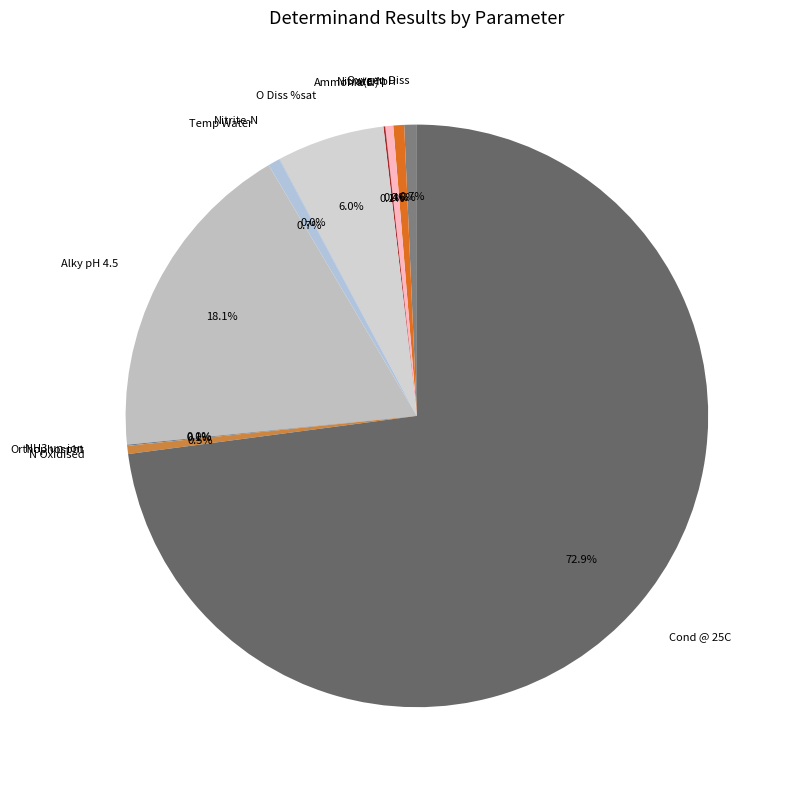

Combined, what portion of the pie is pH and Nitrate-N?

1.0%